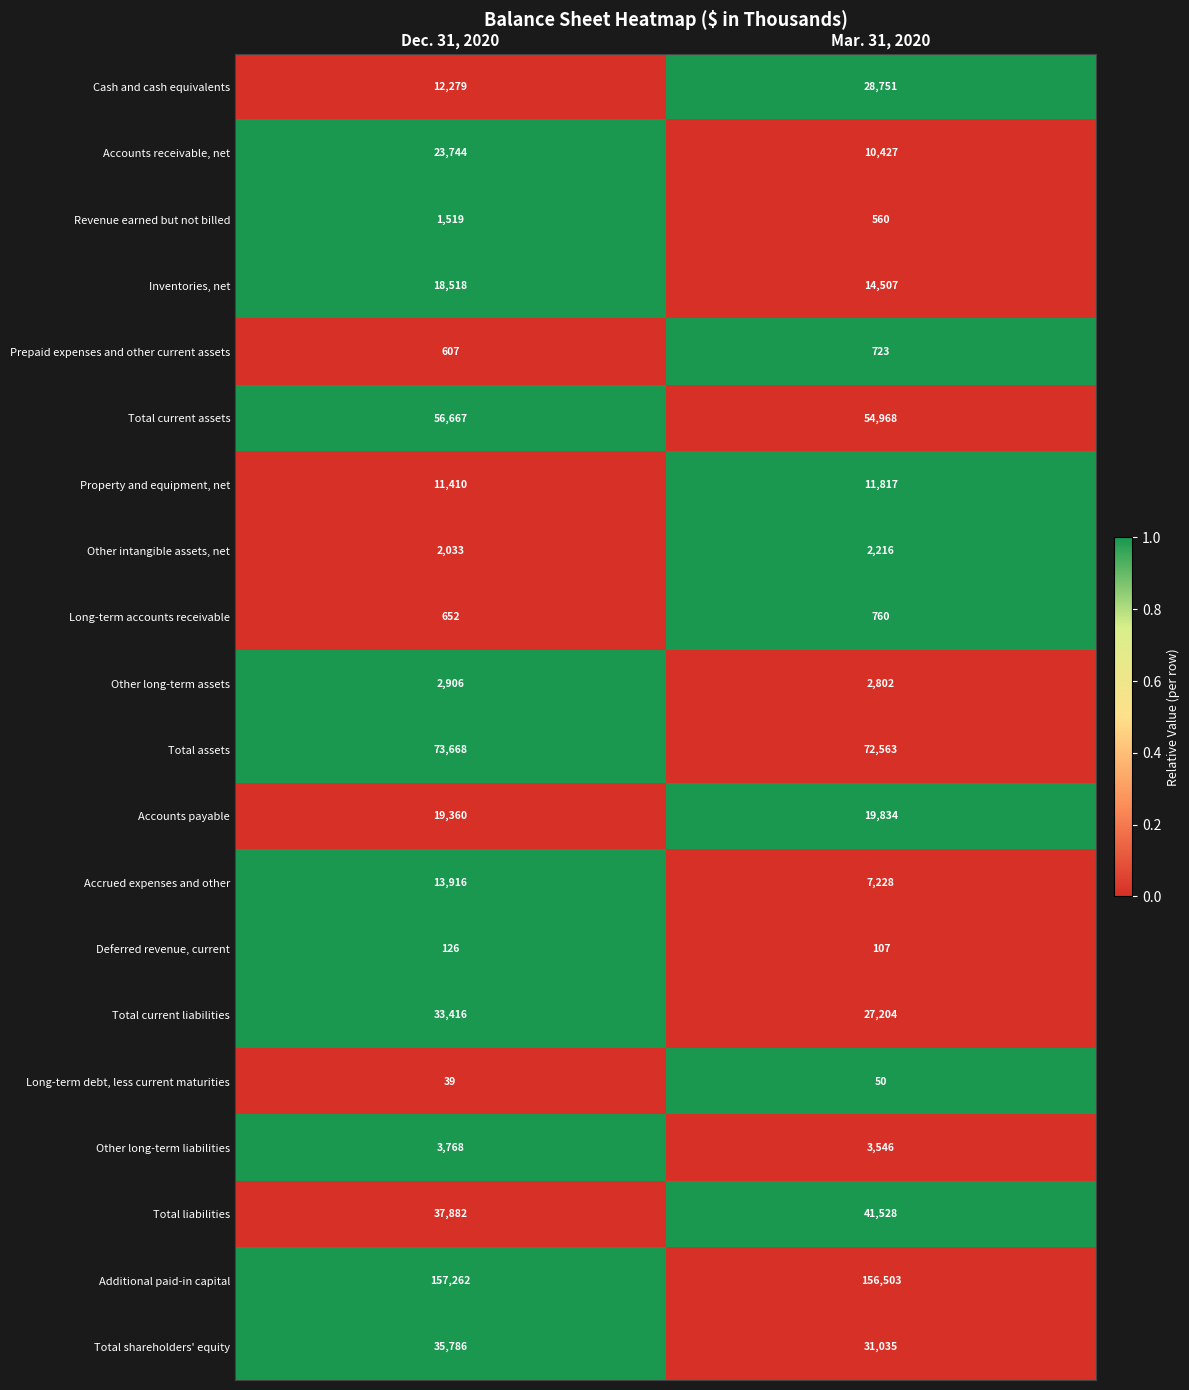

True or false: Long-term accounts receivable has a value of 1064 at Dec. 31, 2020.

False